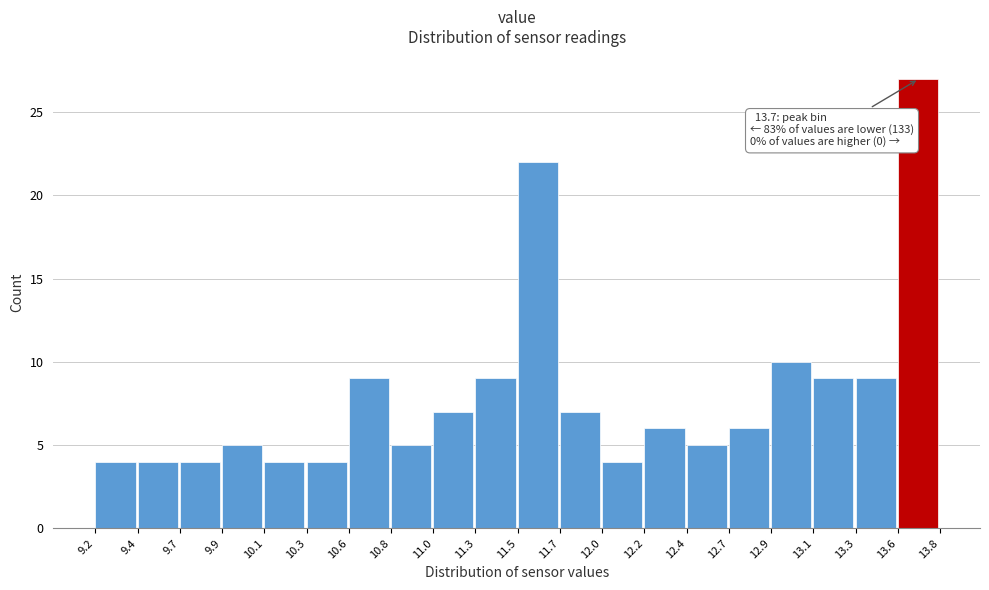

Which range on the x-axis has the tallest bar?

13.6 to 13.8